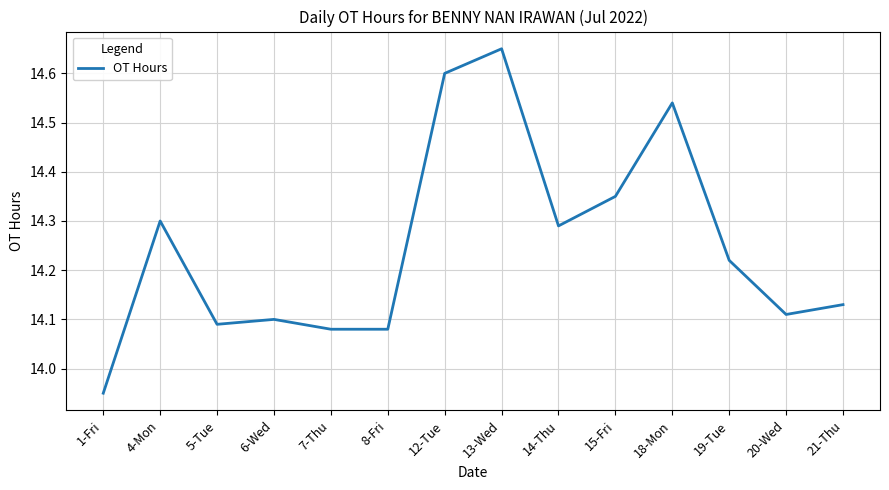

At which label is the value closest to 14?

1-Fri